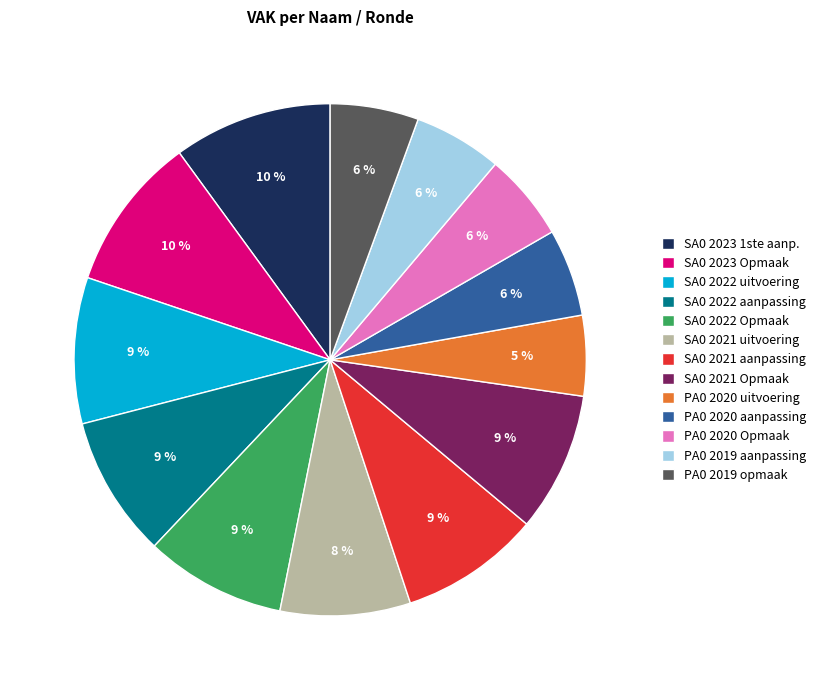

True or false: PA0 2020 uitvoering accounts for 1% of the total.

False